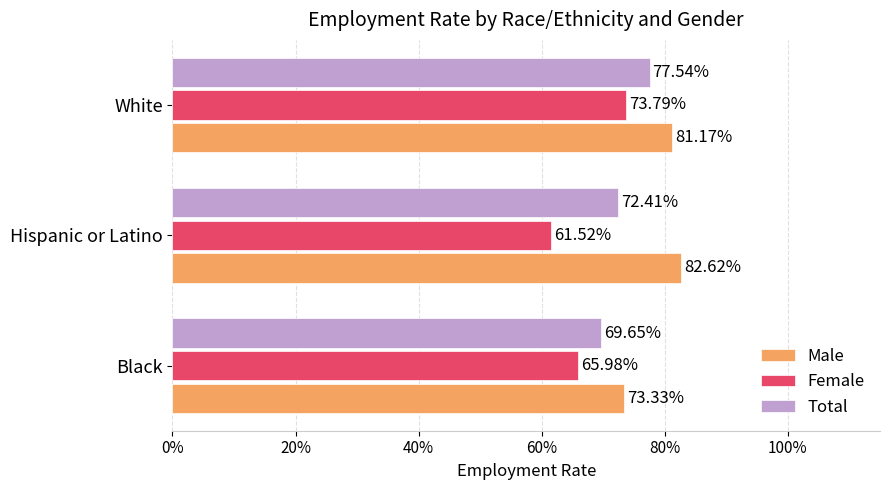

What are all the series names shown in the legend?

Male, Female, Total